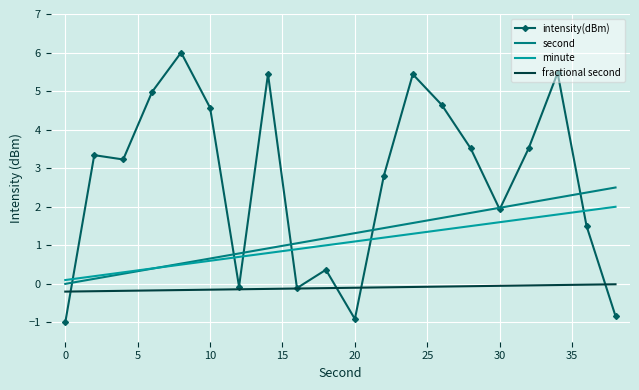

Which series has the largest total across all categories?

intensity(dBm)